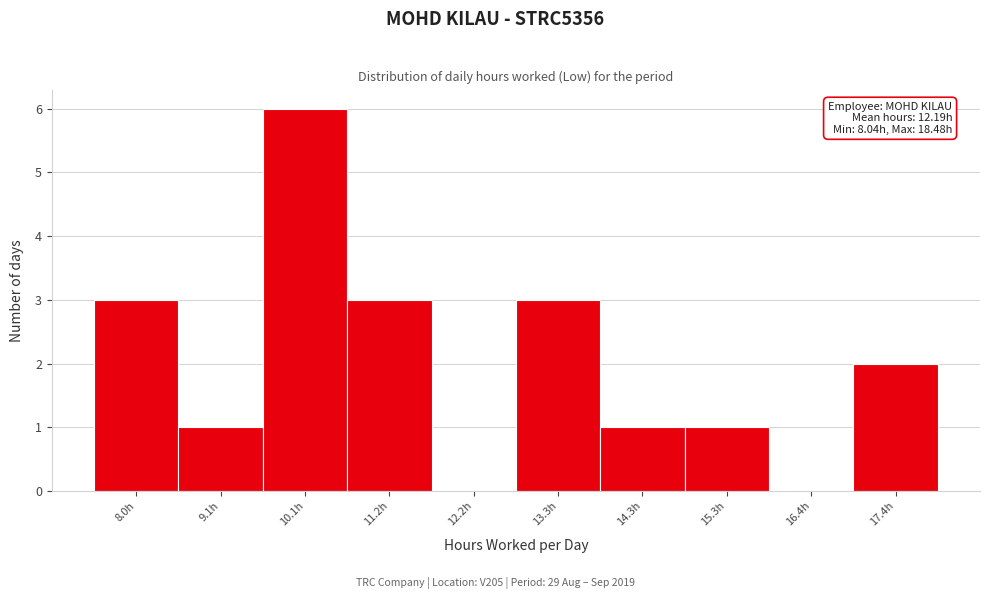

Reading left to right, transcribe all the data shown in this chart.

8.0h=3	9.1h=1	10.1h=6	11.2h=3	12.2h=0	13.3h=3	14.3h=1	15.3h=1	16.4h=0	17.4h=2